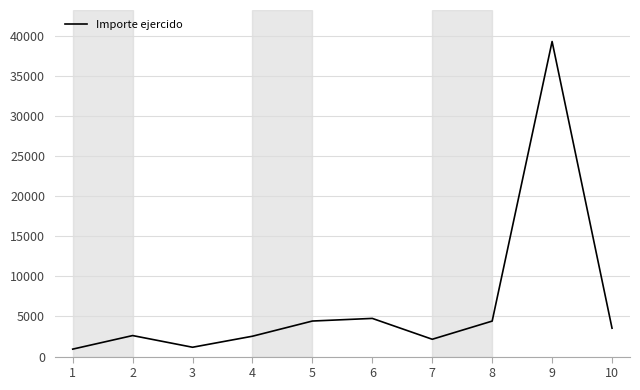

What is the greatest value displayed?

39270.9